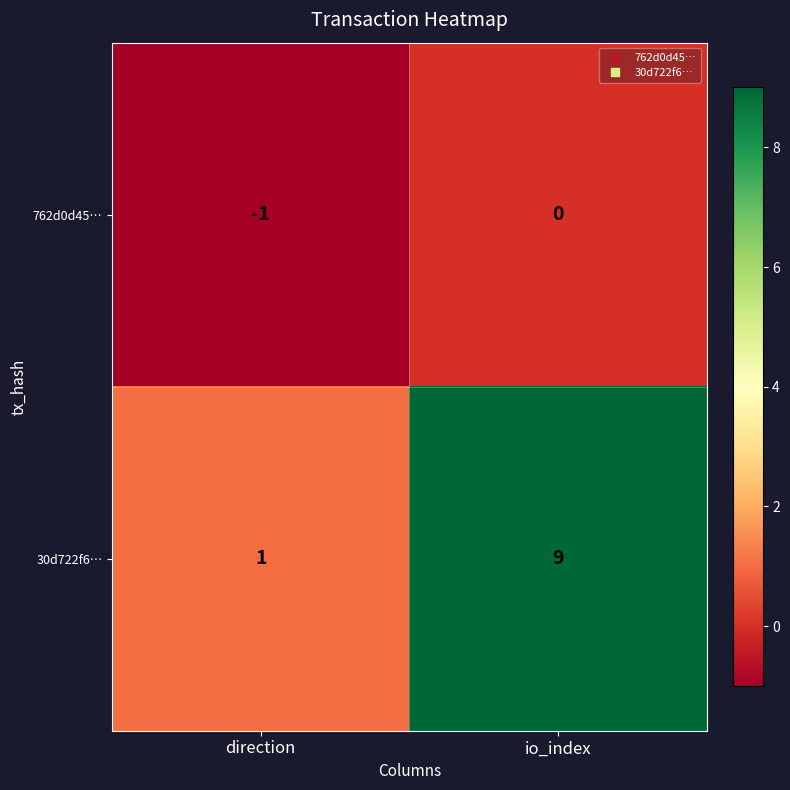

Between direction and io_index, which series saw the biggest shift?

30d722f6…